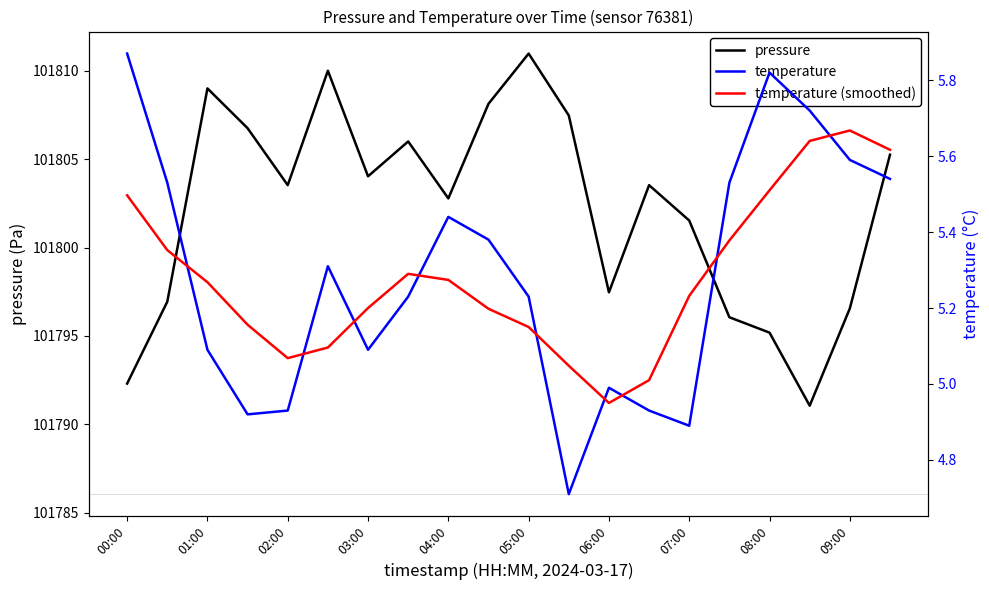

True or false: pressure has more than 2 interior local peaks.

True